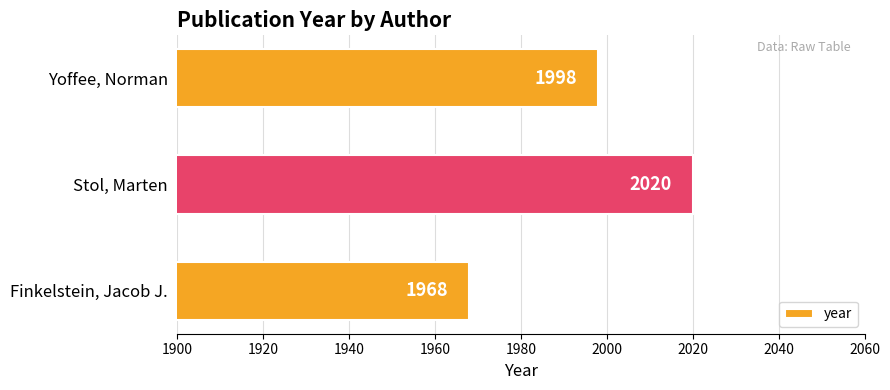

At which label is the value closest to 1994?

Yoffee, Norman